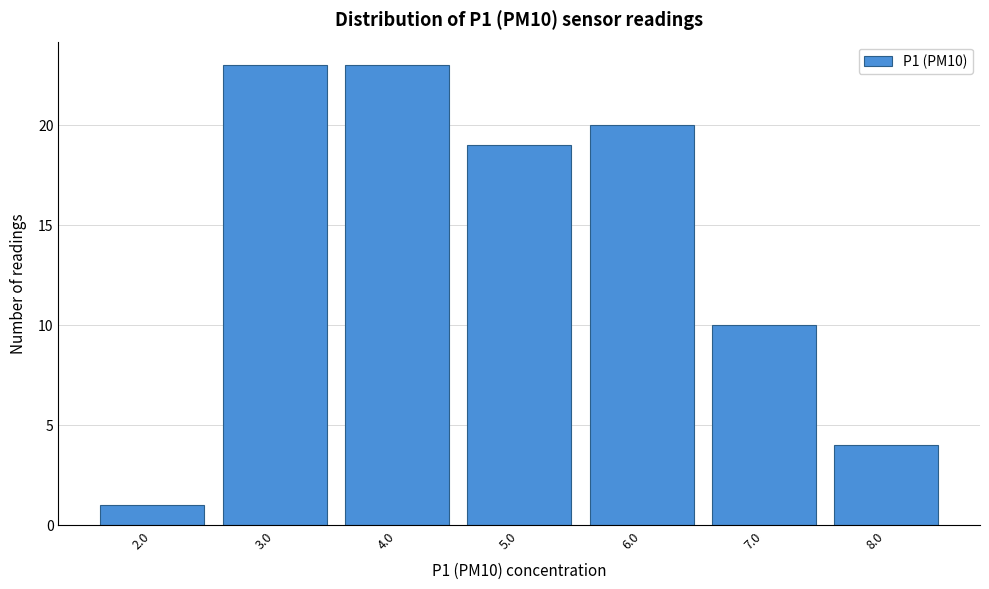

Reading left to right, extract all data points from this chart.

2.0=1	3.0=23	4.0=23	5.0=19	6.0=20	7.0=10	8.0=4